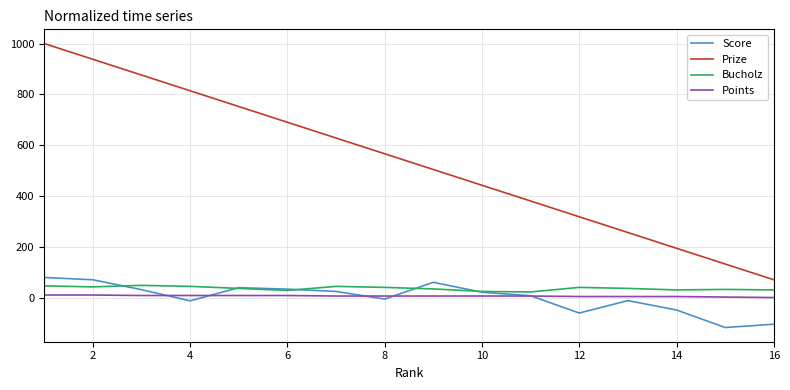

What is the highest value of the Score series?

79